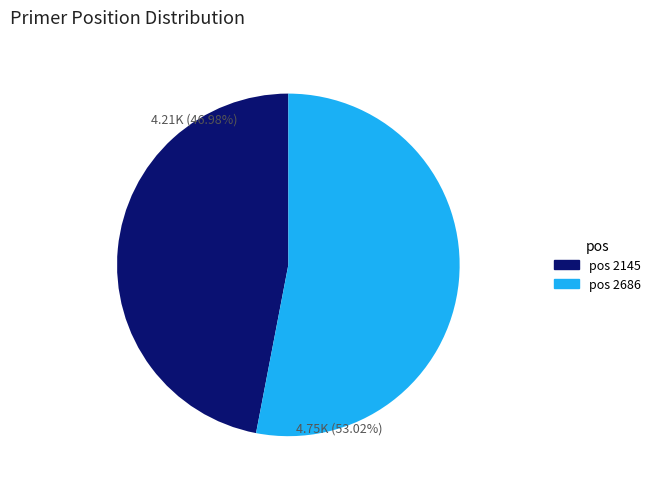

Is there a majority slice in this chart?

Yes